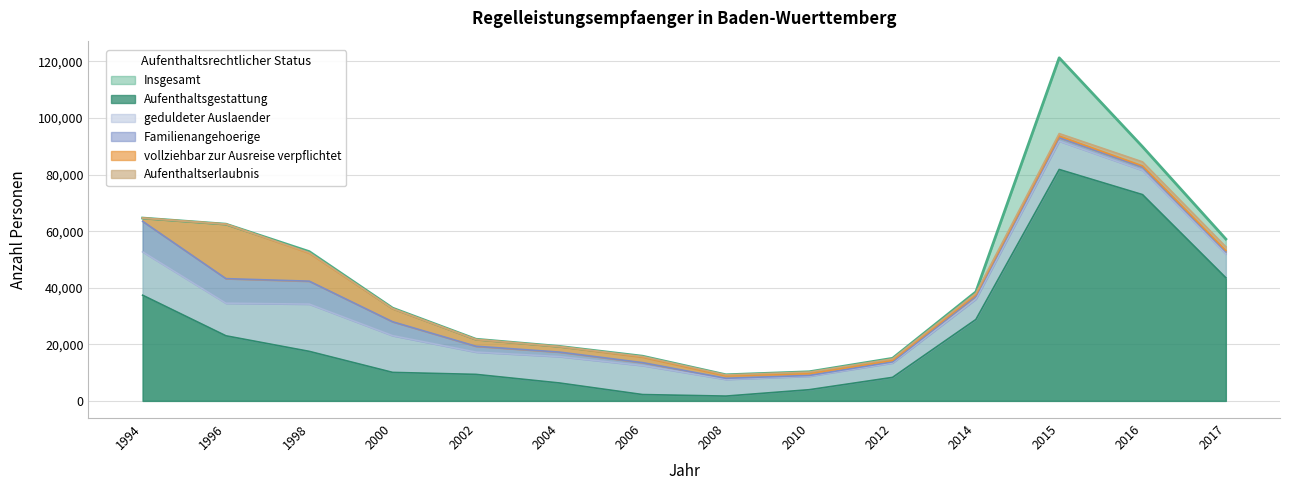

What is the value of the Familienangehoerige point at the 1st from the left?

10773